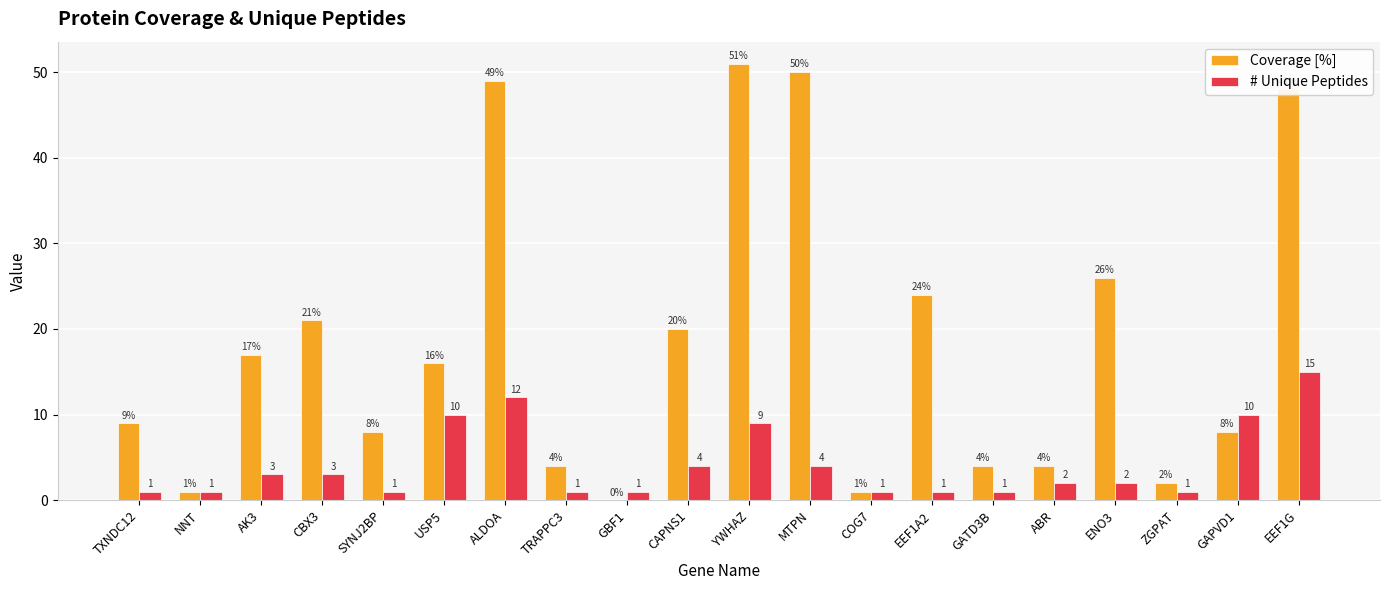

Are the bars grouped side by side (vs. stacked)?

Yes